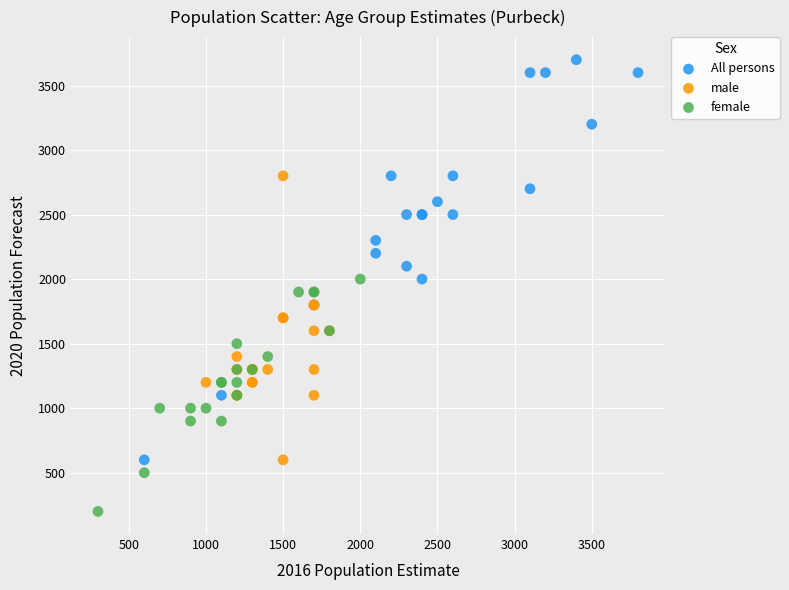

What are all the series names shown in the legend?

All persons, male, female